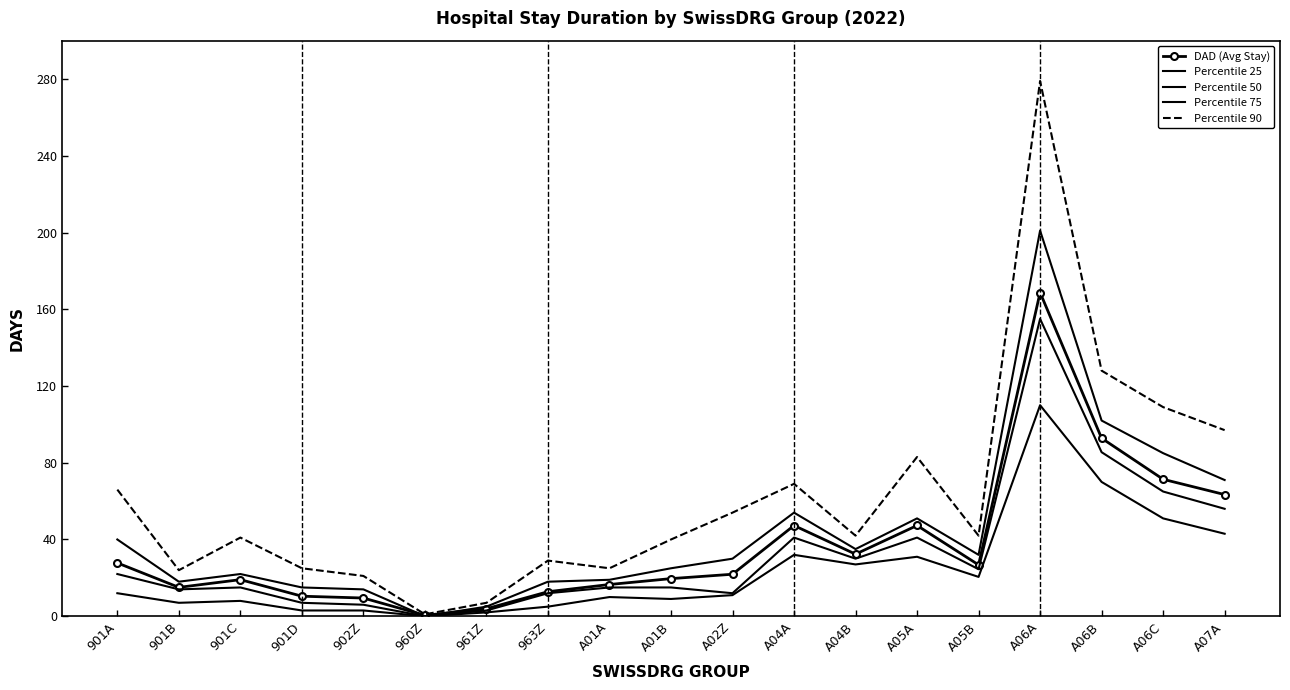

What is the sum of all Percentile 25 values?

454.5